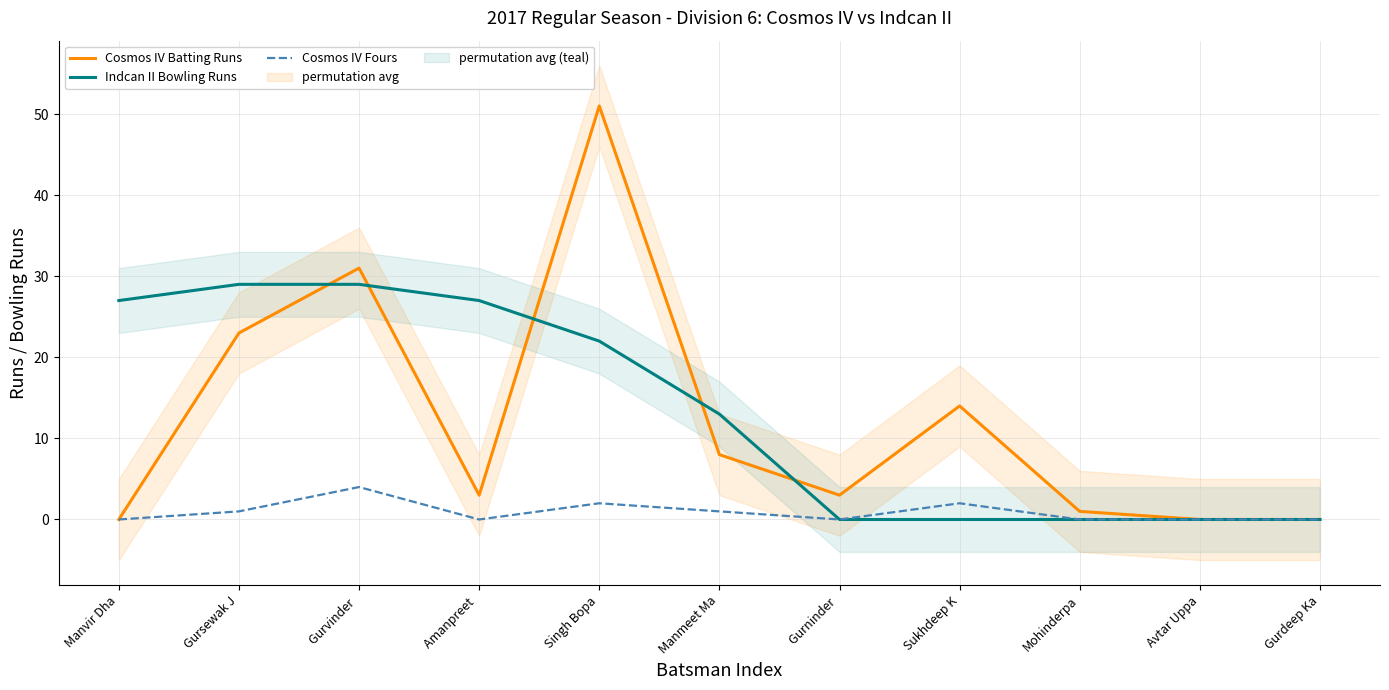

Reading right to left, extract all data points from this chart.

Cosmos IV Batting Runs: Gurdeep Ka=0	Avtar Uppa=0	Mohinderpa=1	Sukhdeep K=14	Gurninder =3	Manmeet Ma=8	Singh Bopa=51	Amanpreet =3	Gurvinder =31	Gursewak J=23	Manvir Dha=0
Indcan II Bowling Runs: Gurdeep Ka=0	Avtar Uppa=0	Mohinderpa=0	Sukhdeep K=0	Gurninder =0	Manmeet Ma=13	Singh Bopa=22	Amanpreet =27	Gurvinder =29	Gursewak J=29	Manvir Dha=27
Cosmos IV Fours: Gurdeep Ka=0	Avtar Uppa=0	Mohinderpa=0	Sukhdeep K=2	Gurninder =0	Manmeet Ma=1	Singh Bopa=2	Amanpreet =0	Gurvinder =4	Gursewak J=1	Manvir Dha=0